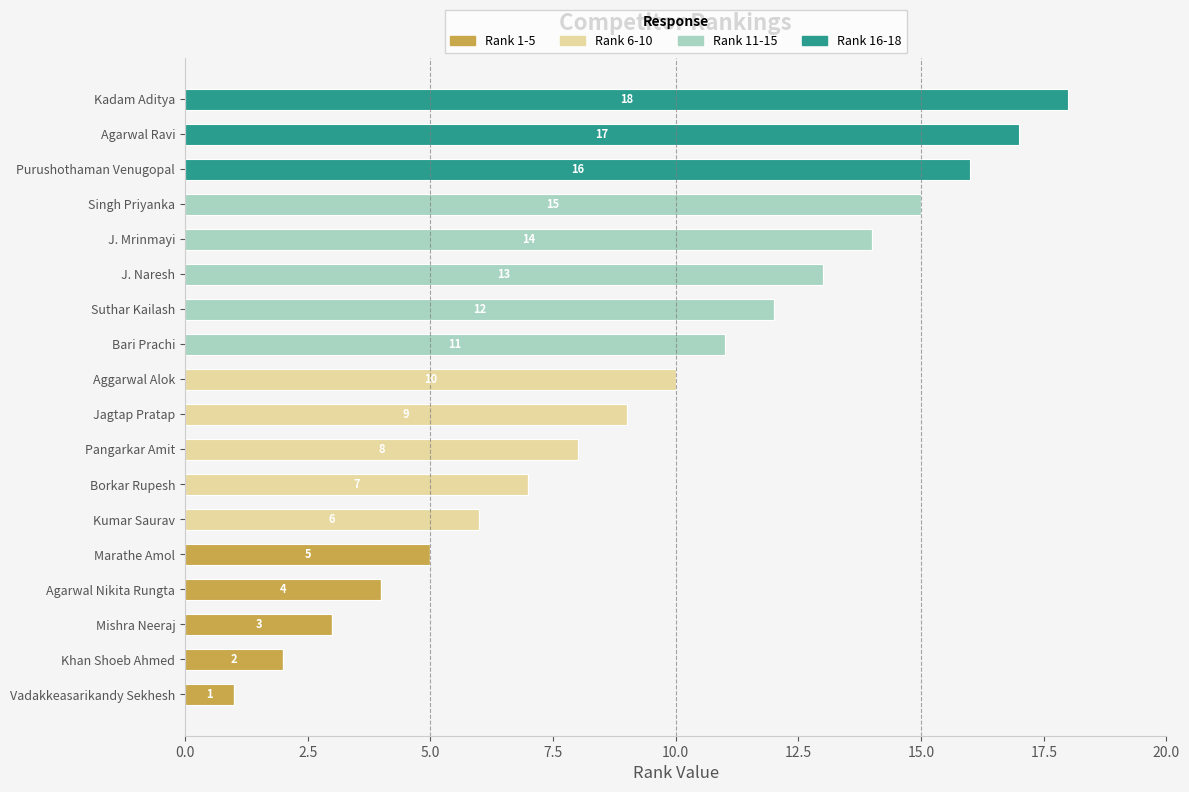

True or false: Rank 1-5 has a value of 3 at Mishra Neeraj.

True